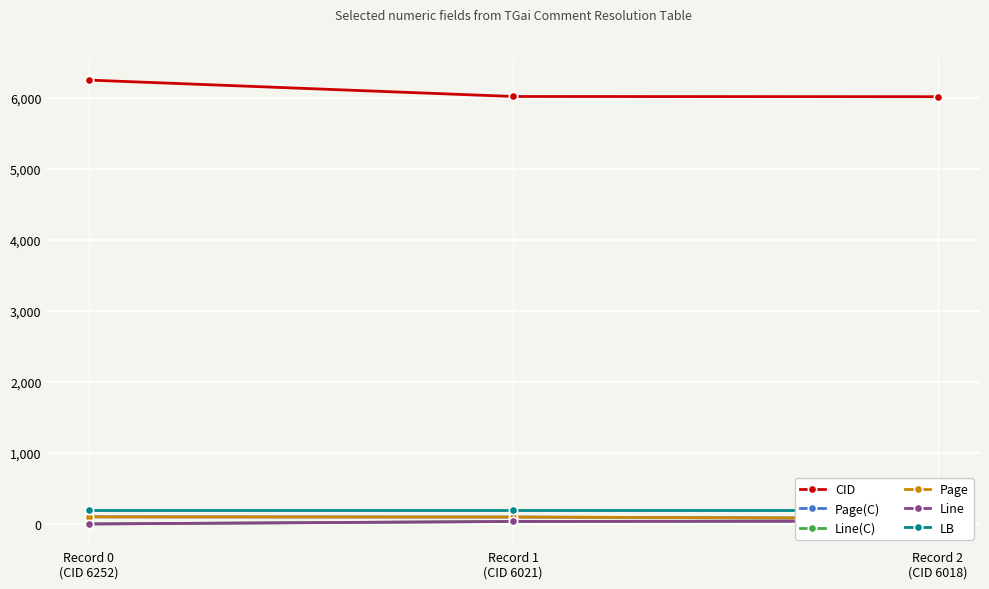

The value of CID at Record 2
(CID 6018) is 8629. True or false?

False